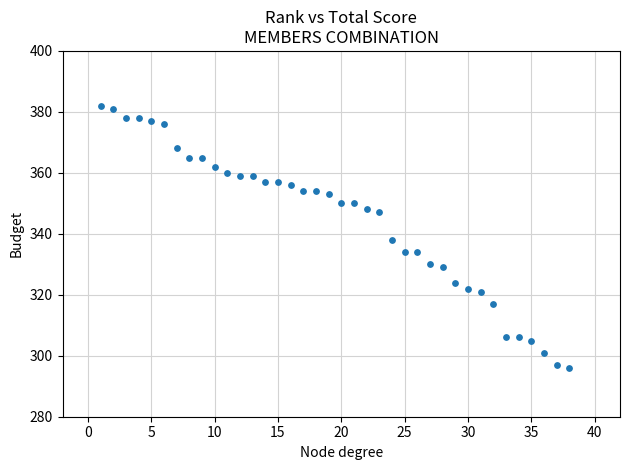

What is the range of Y values (max minus min)?

86